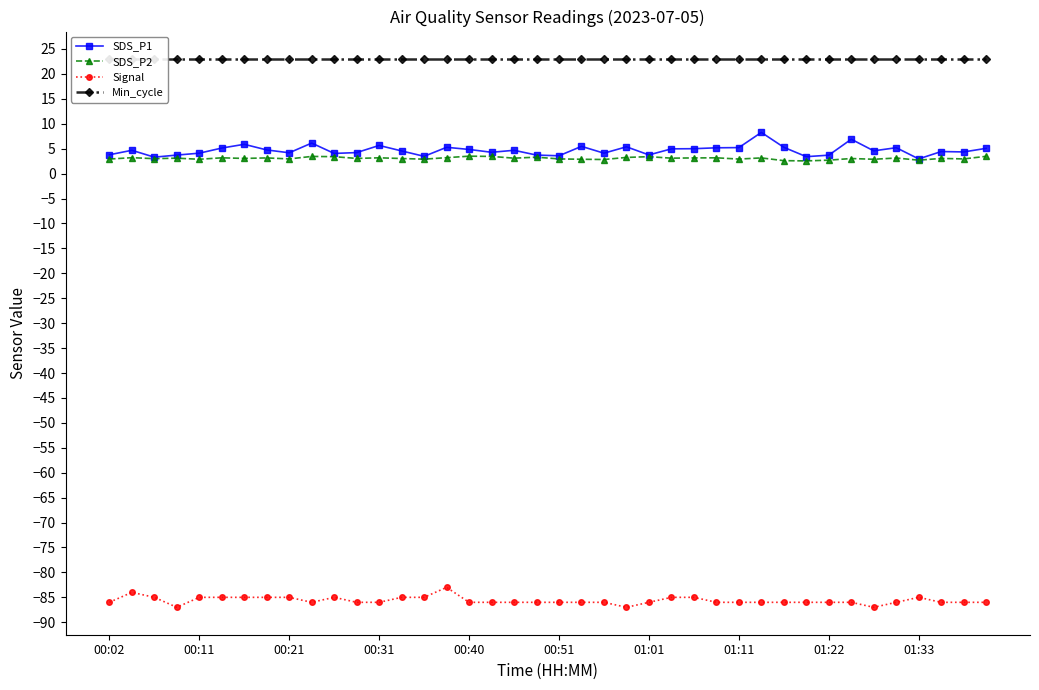

What is the highest value of the Signal series?

-83.0